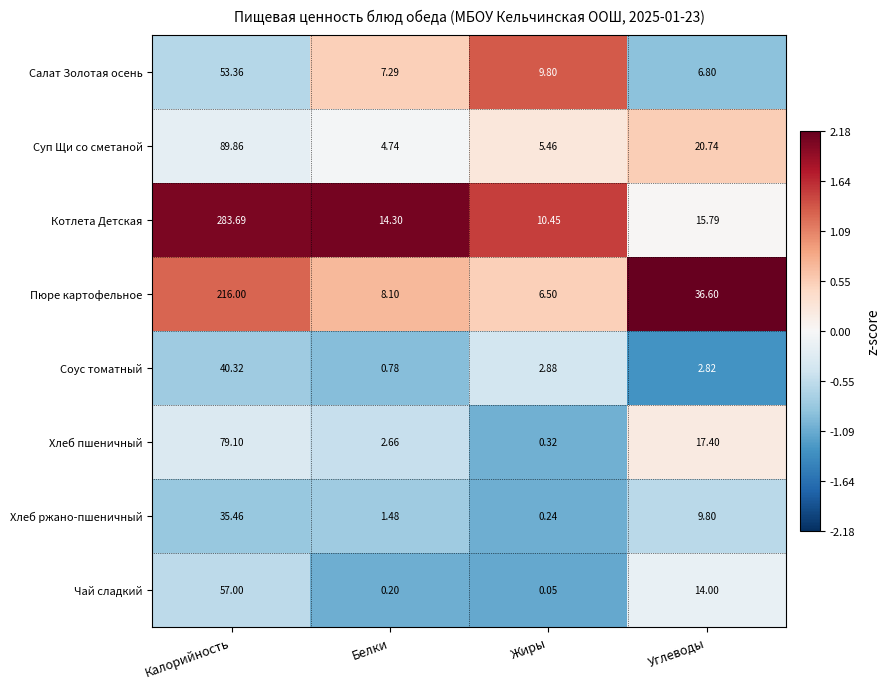

Which label corresponds to the largest value in the chart?

Калорийность